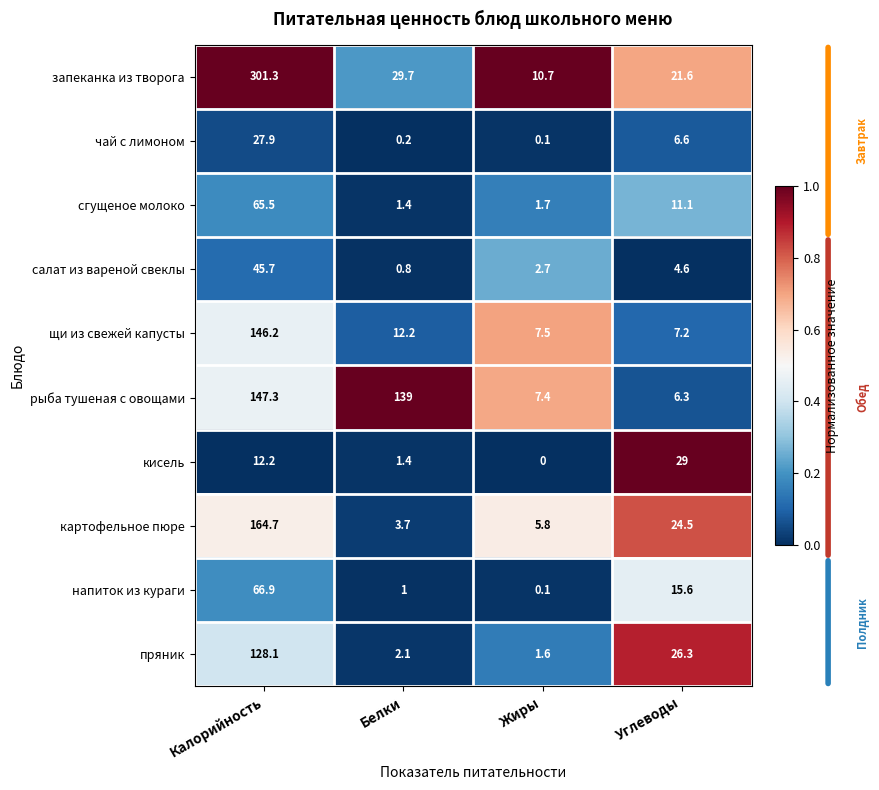

What is the total value across all series at Белки?

191.5